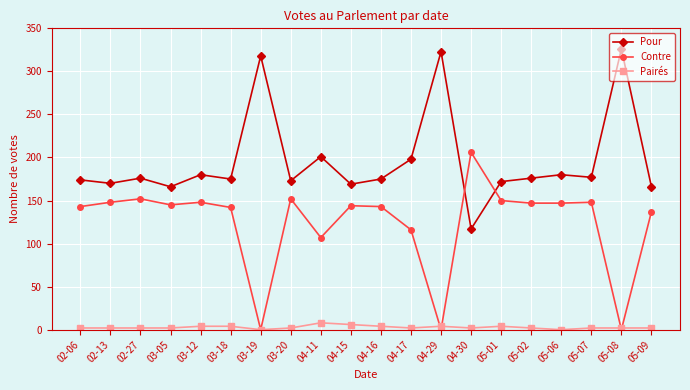

How many intersections are there between Contre and Pour?

2